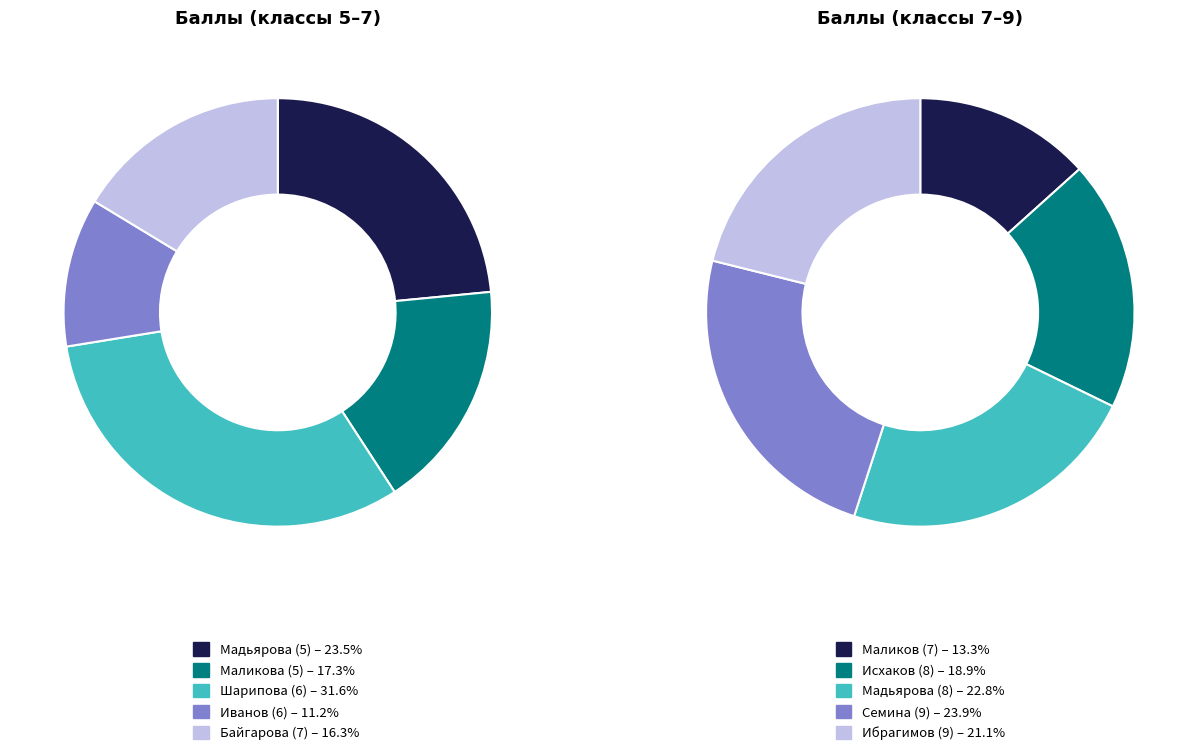

Does Иванов (6) represent more than half of the total?

No